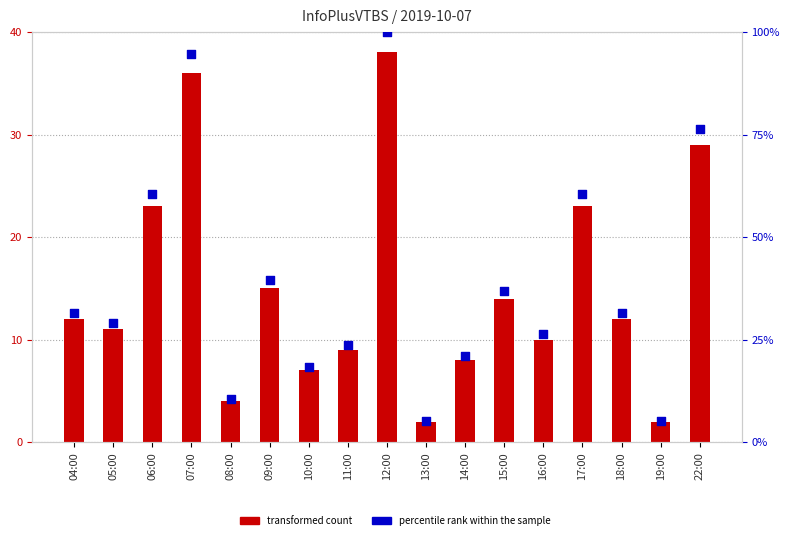

Is the value of percentile rank within the sample at 08:00 greater than the value of transformed count at 05:00?

No